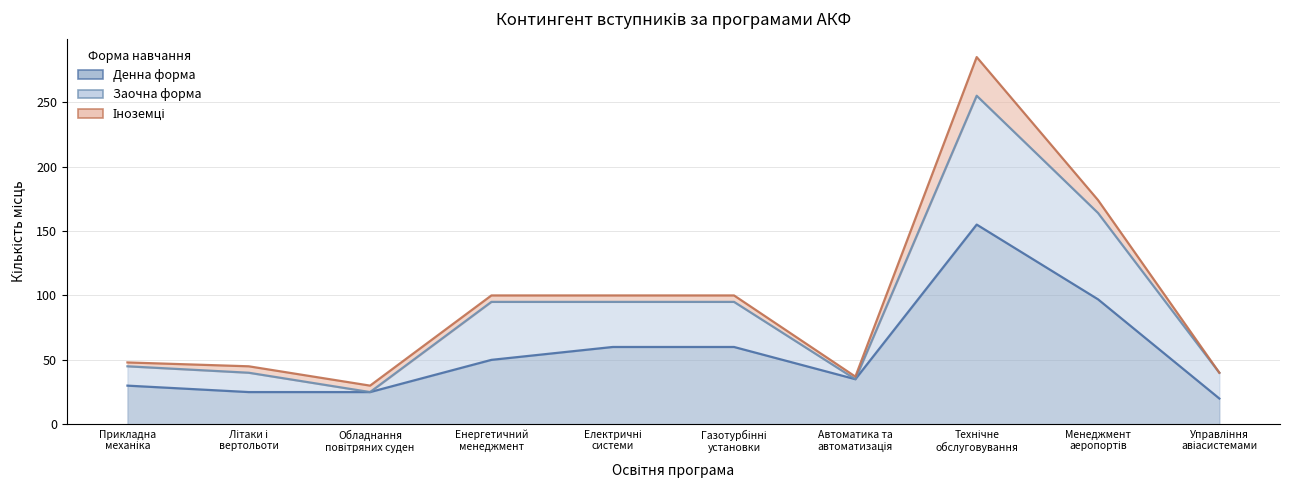

Which series has the largest range (max minus min)?

Заочна форма